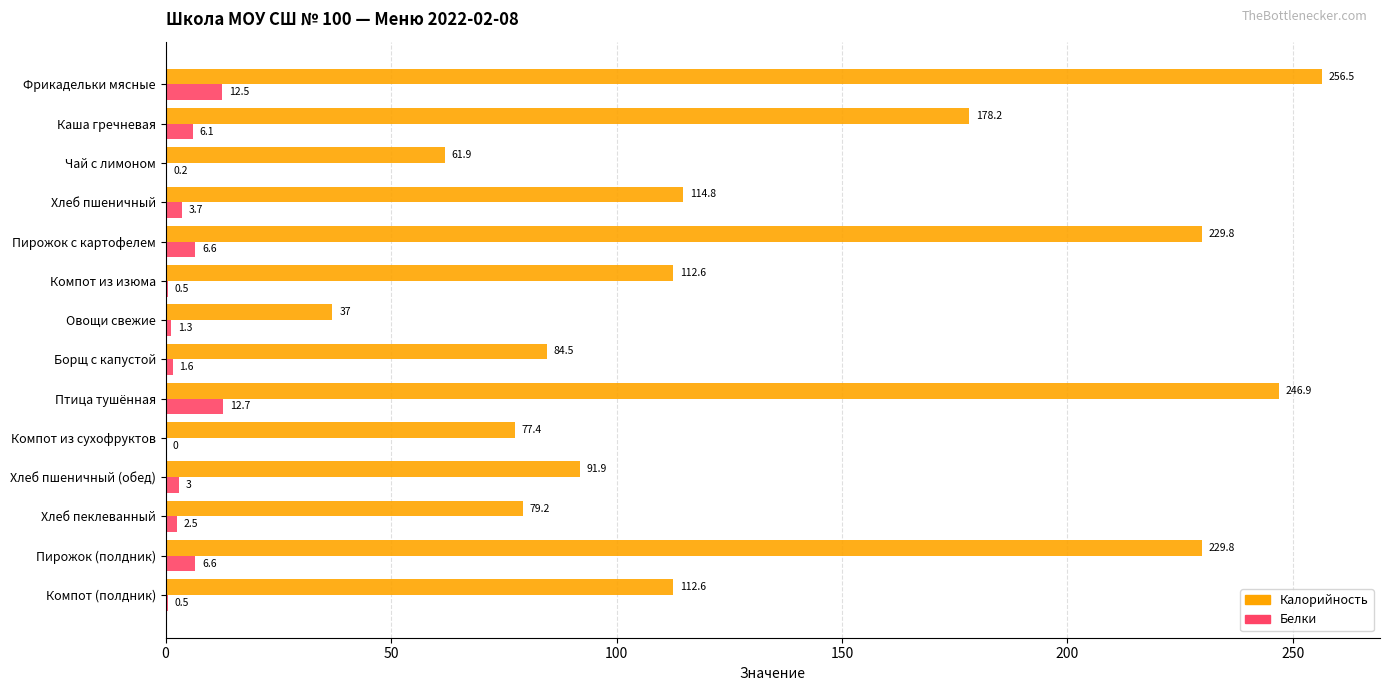

Which series changed the most between Каша гречневая and Чай с лимоном?

Калорийность